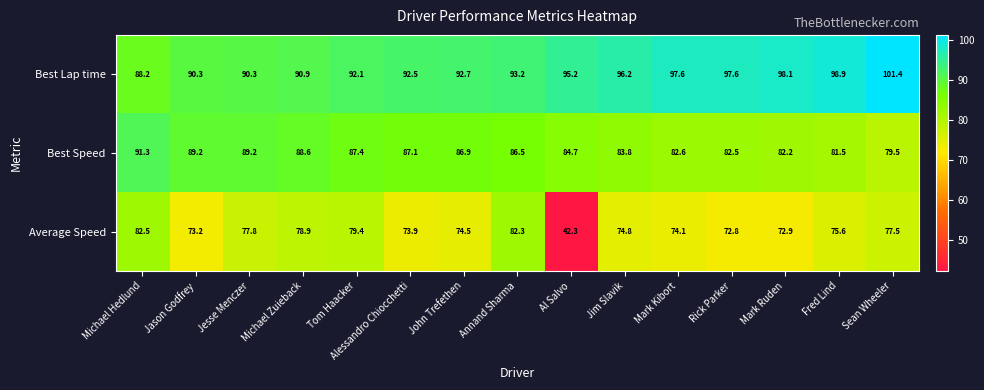

What is the total value across all series at Mark Ruden?

253.2